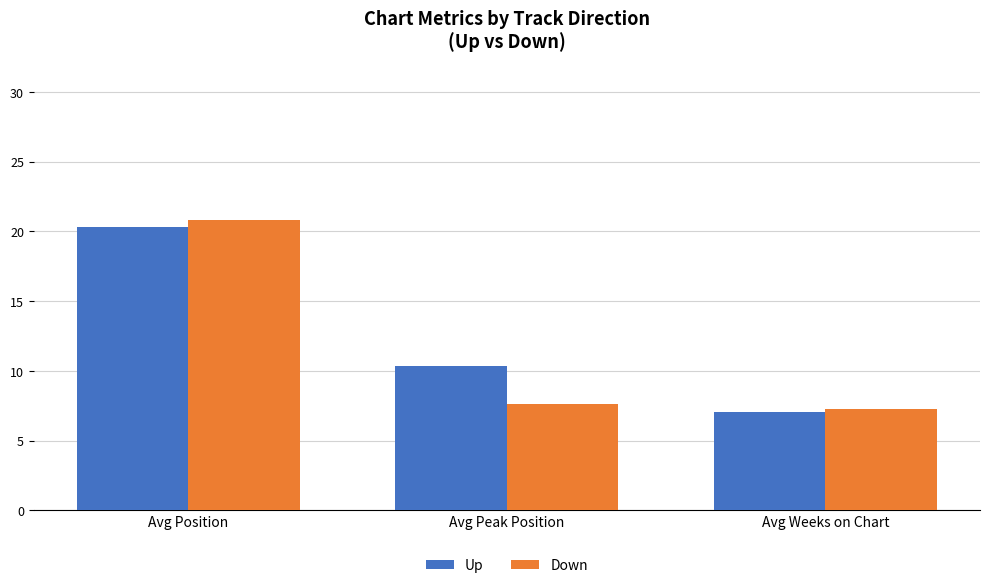

What is the sum of all Up values?

37.7